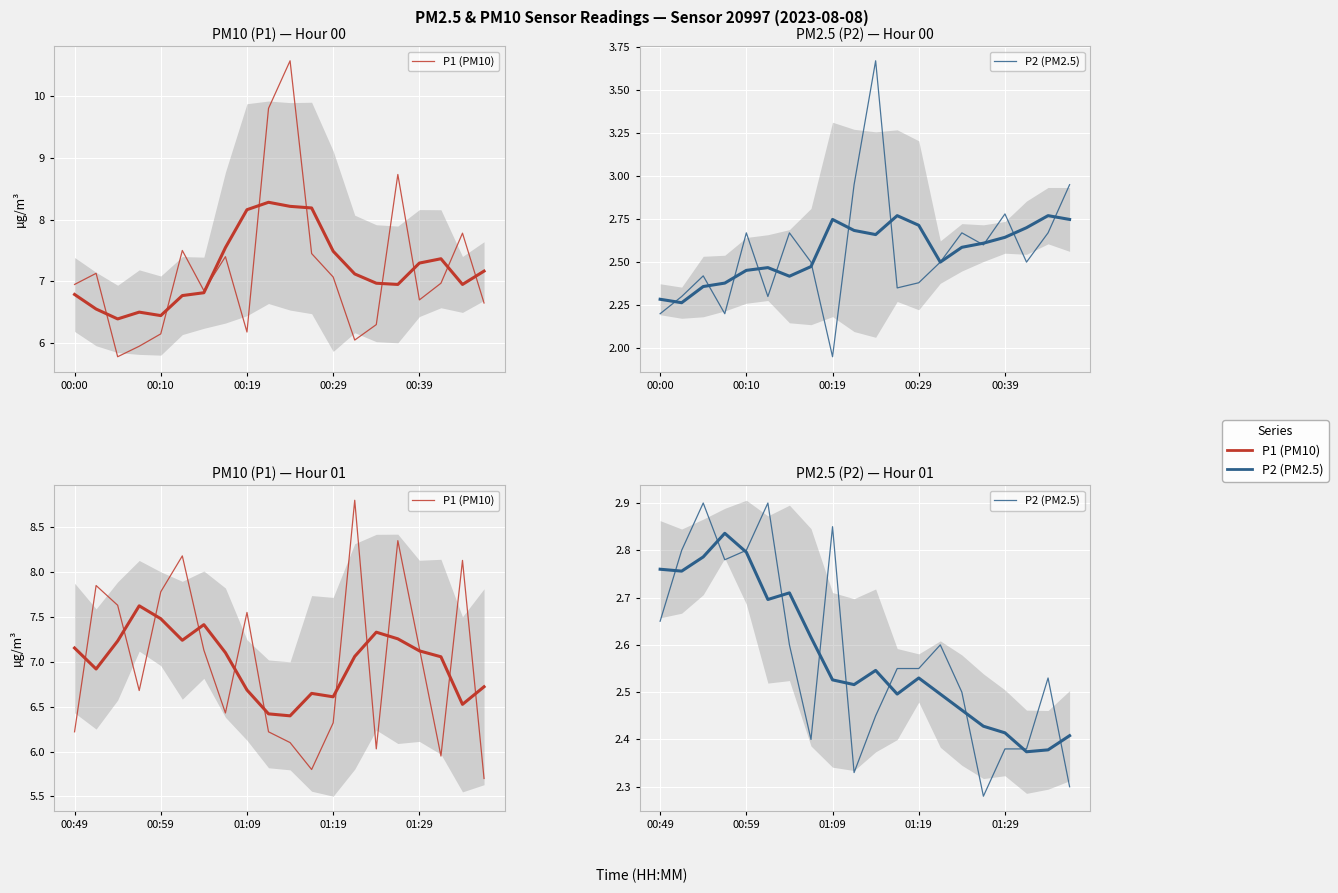

The value of P2 (PM2.5) at 13 is 2.6. True or false?

True